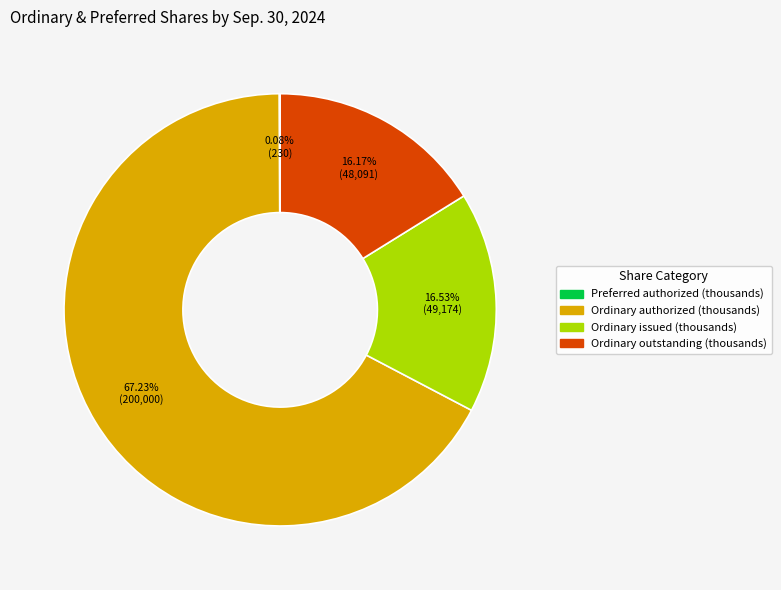

Is there a majority slice in this chart?

Yes